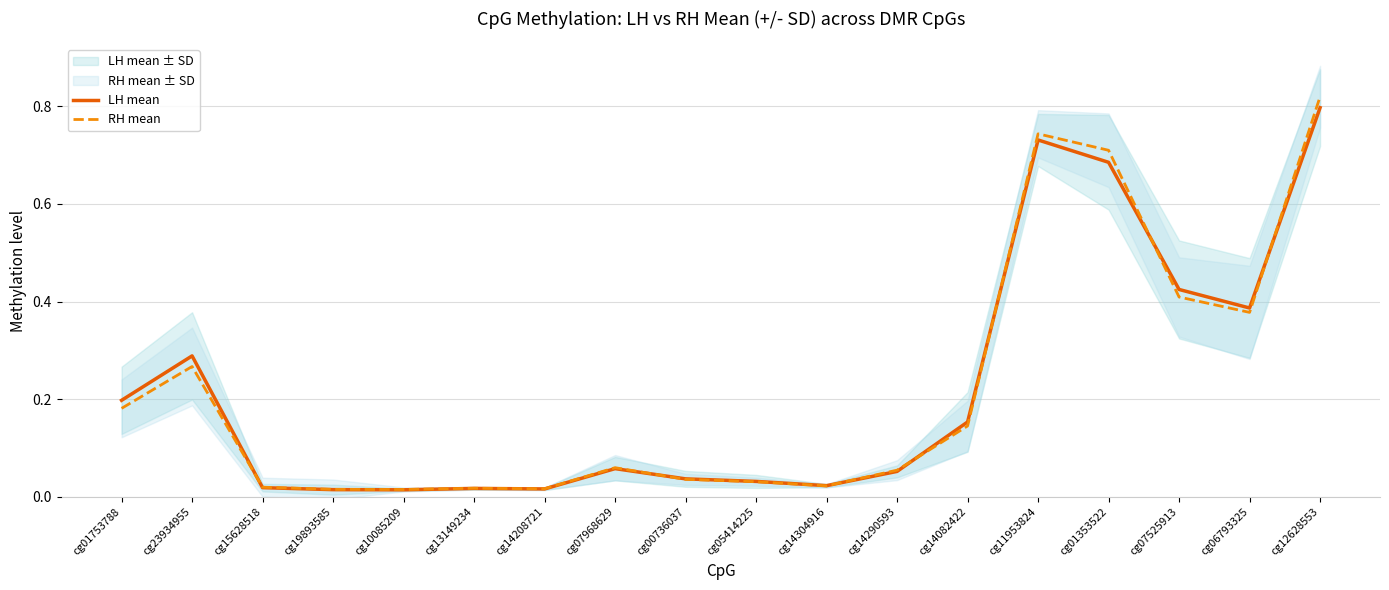

The value of RH mean at cg01353522 is 0.9. True or false?

False